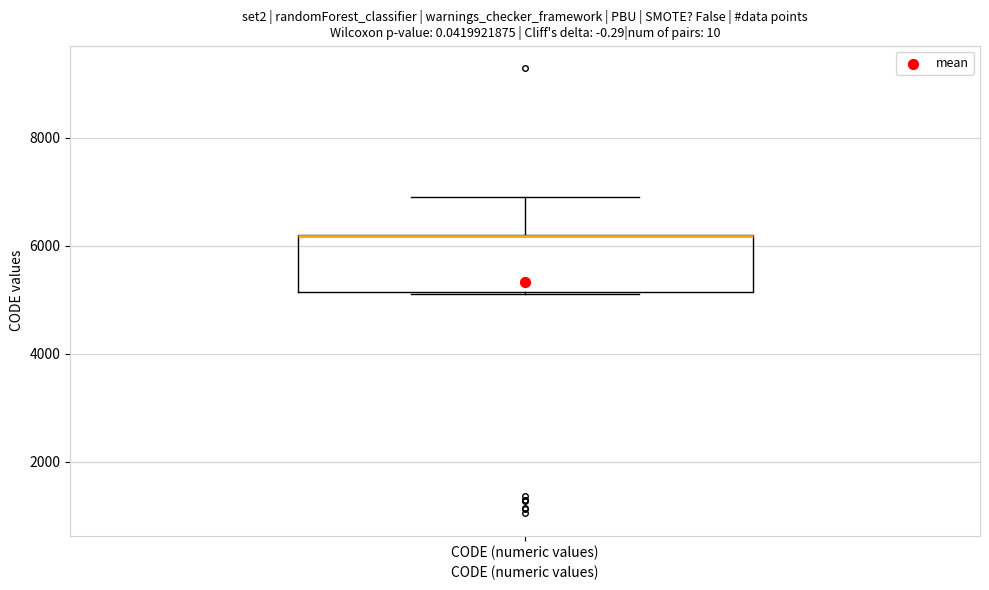

Transcribe this box plot: give where the median line is, the range the box spans, and where the two whiskers end, as read against the y-axis. The values are not printed on the chart, so give them approximately, as read against the axis.

median 6200 (drawn on the box's upper edge), box 5200 to 6200, whiskers 5200 to 7000